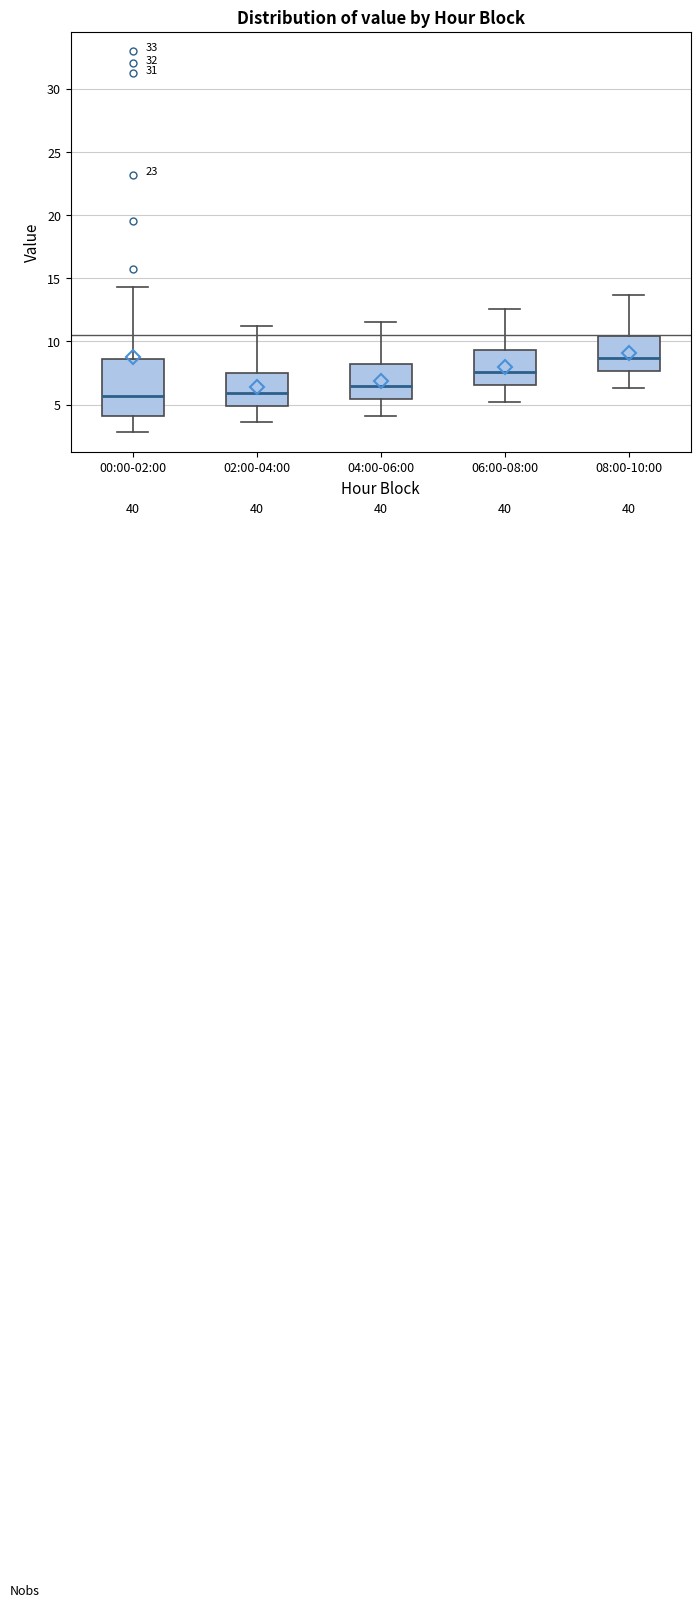

Reading left to right, transcribe this box plot: for each box, give where its median line is, the range the box spans, and where its two whiskers end, as read against the y-axis. The values are not printed on the chart, so give them approximately, as read against the axis.

00:00-02:00: median 5.5, box 4.0 to 8.5, whiskers 3.0 to 14.5
02:00-04:00: median 6.0, box 5.0 to 7.5, whiskers 3.5 to 11.0
04:00-06:00: median 6.5, box 5.5 to 8.0, whiskers 4.0 to 11.5
06:00-08:00: median 7.5, box 6.5 to 9.5, whiskers 5.0 to 12.5
08:00-10:00: median 8.5, box 7.5 to 10.5, whiskers 6.5 to 13.5